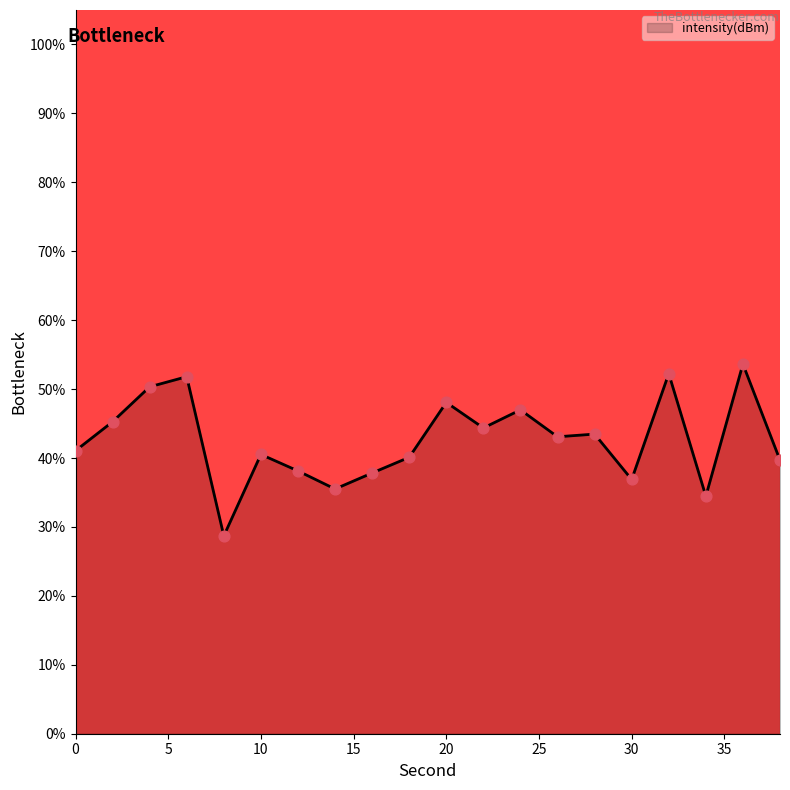

What is the greatest value displayed?

53.6